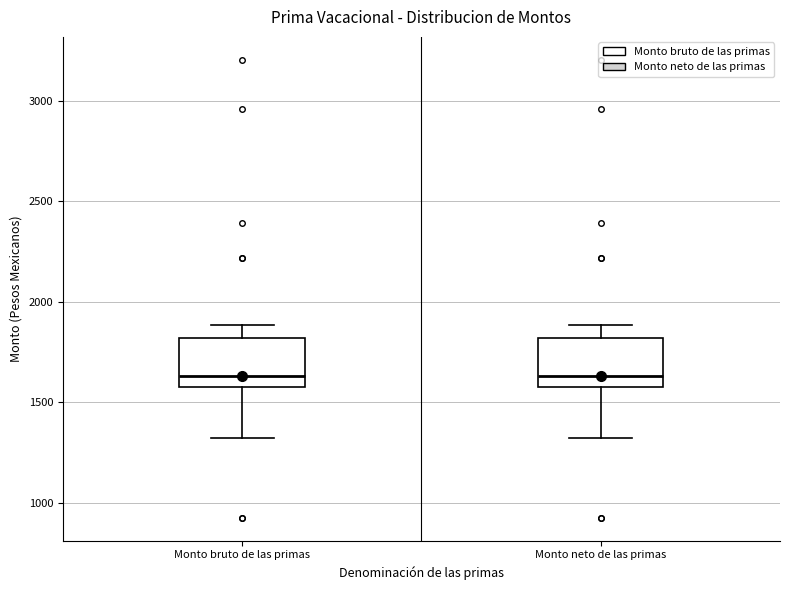

Reading left to right, read every box against the y-axis: the position of its median line, the range the box covers, and the ends of its whiskers. The values are not printed on the chart, so give them approximately, as read against the axis.

Monto bruto de las primas: median 1650, box 1600 to 1800, whiskers 1300 to 1900
Monto neto de las primas: median 1650, box 1600 to 1800, whiskers 1300 to 1900